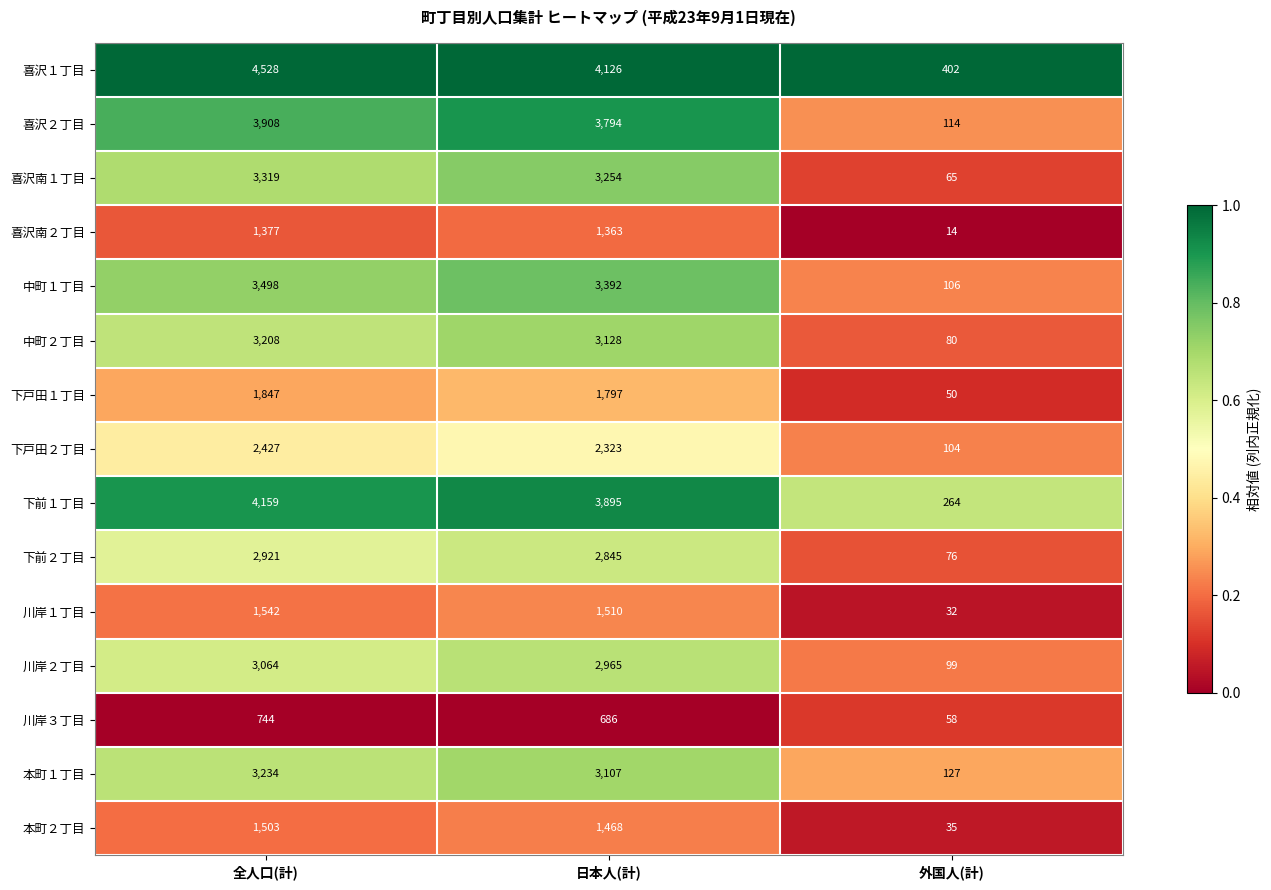

What is the spread (max minus min) of values at 外国人(計)?

388